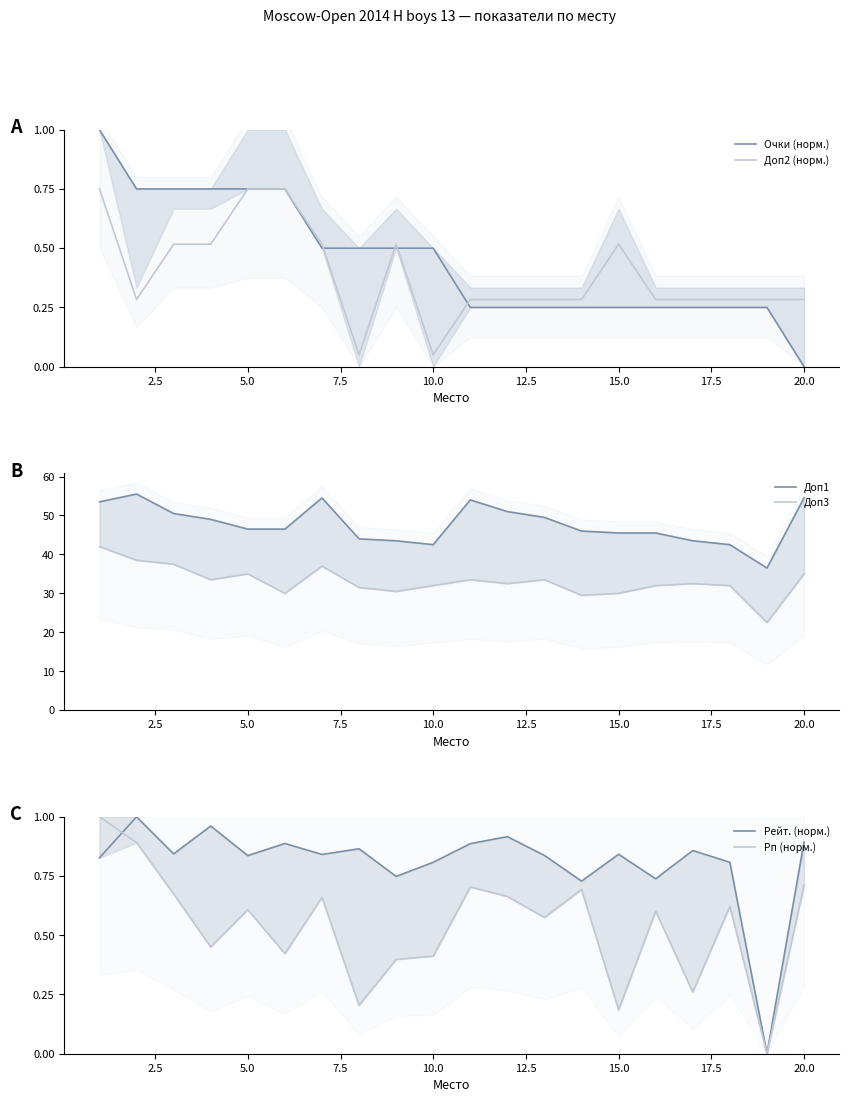

Does the chart have visible grid lines?

No